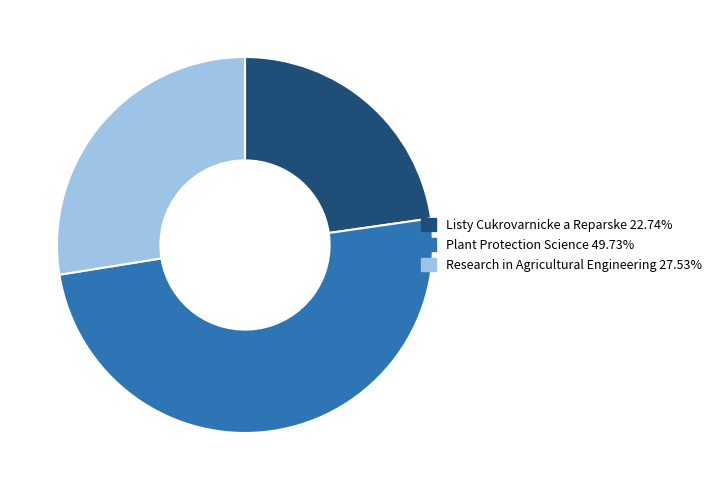

Between Listy Cukrovarnicke a Reparske and Plant Protection Science, which is larger?

Plant Protection Science